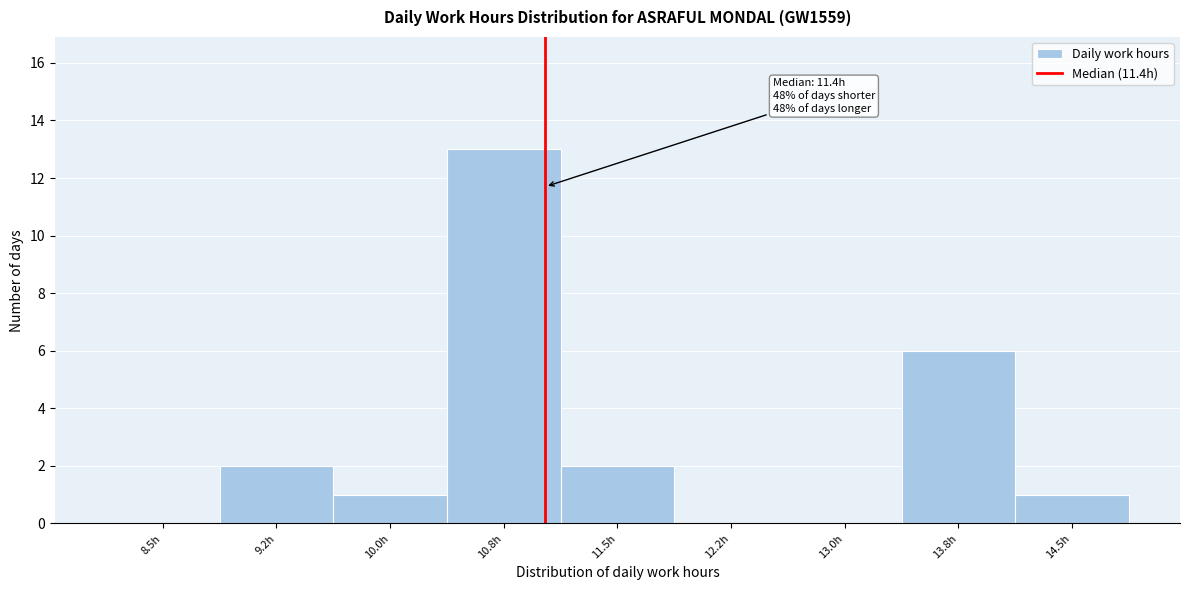

Reading left to right, transcribe all the data shown in this chart.

8.5h=0	9.2h=2	10.0h=1	10.8h=13	11.5h=2	12.2h=0	13.0h=0	13.8h=6	14.5h=1